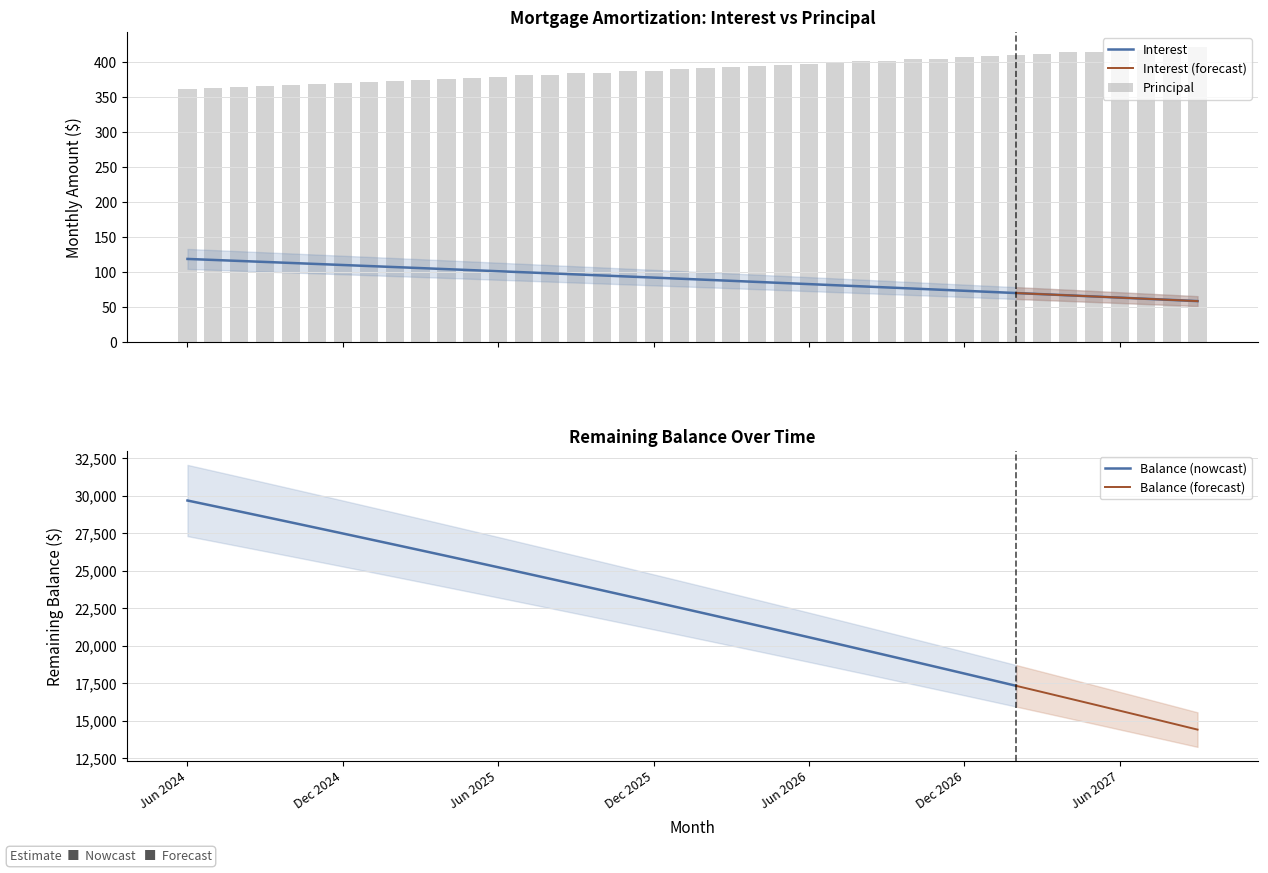

What is the lowest value of the Interest series?

58.7